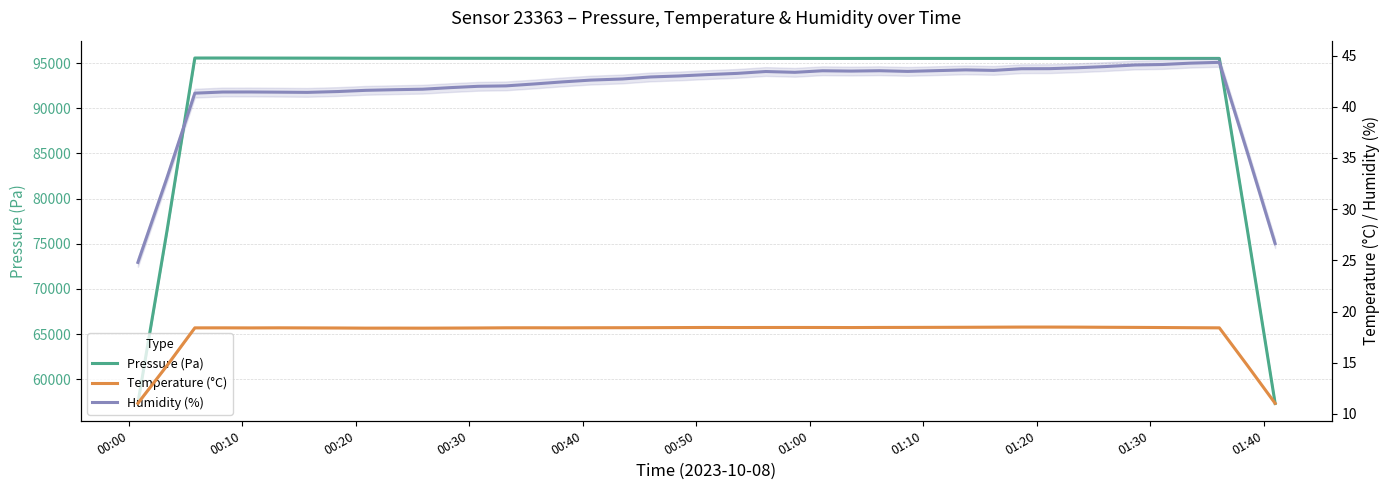

Rank the series by their maximum value, from highest to lowest.

Pressure (Pa), Humidity (%), Temperature (°C)